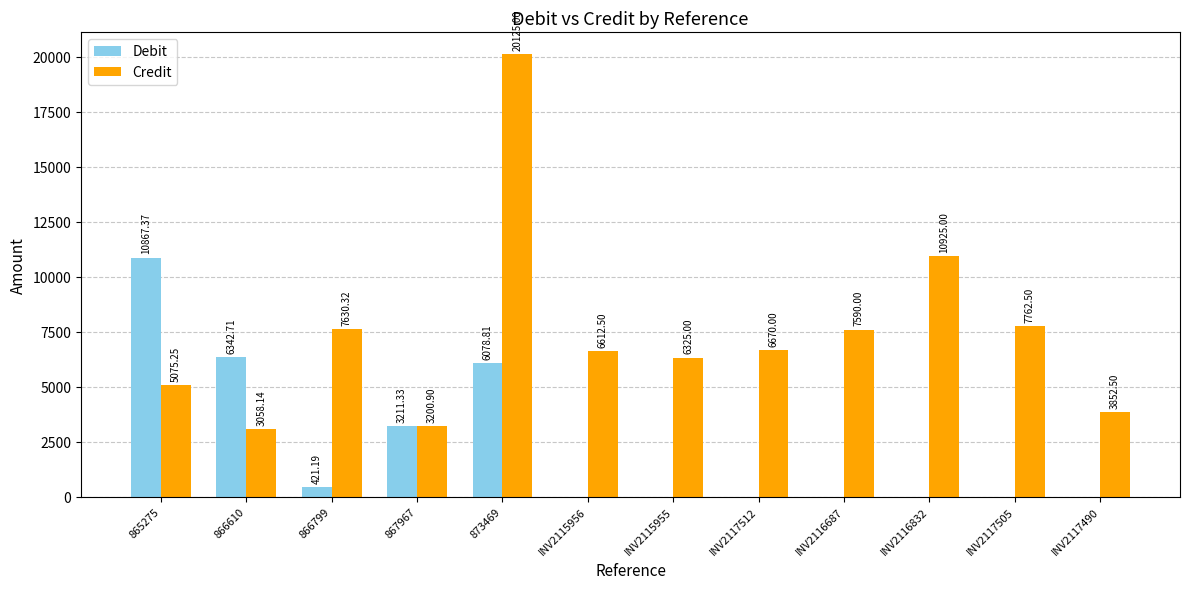

What is the sum of all Credit values?

88827.1